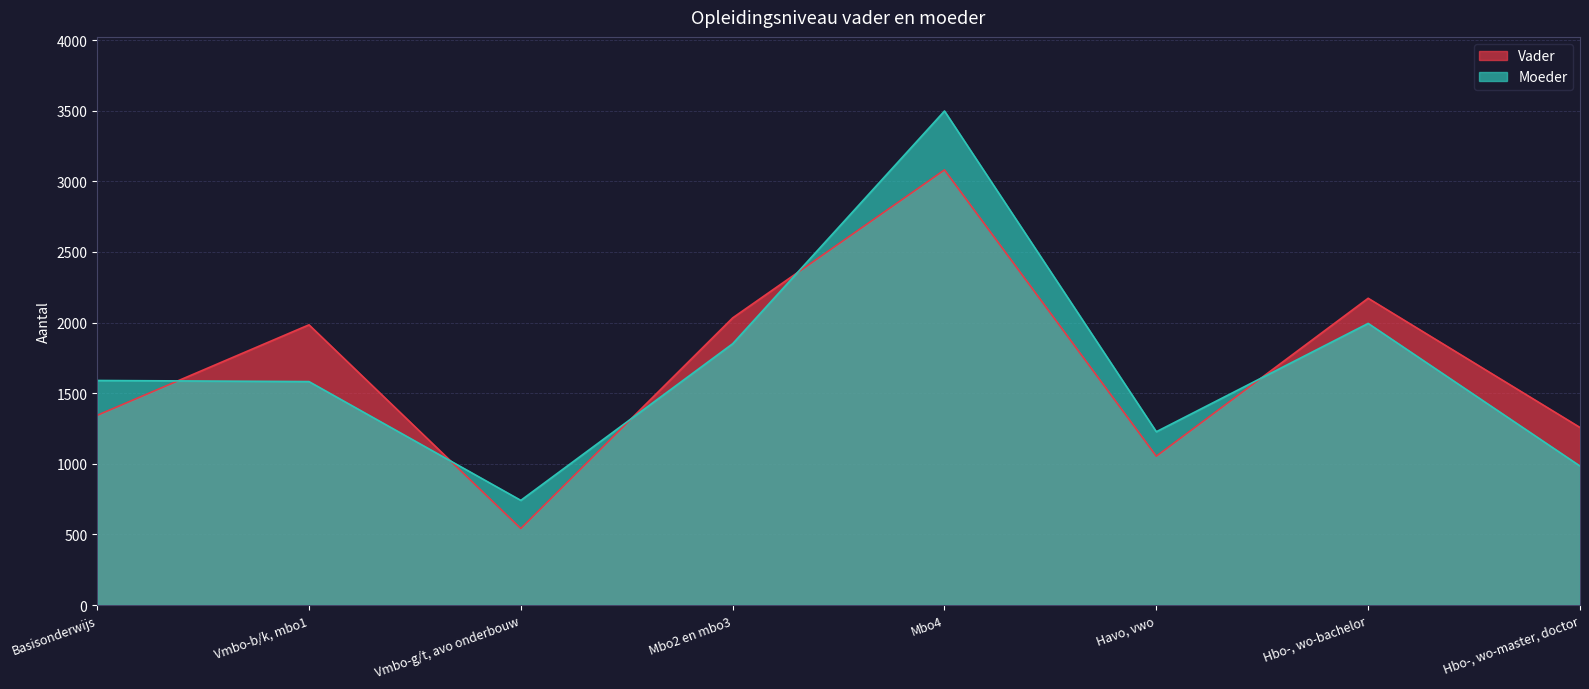

What is the greatest value displayed?

3498